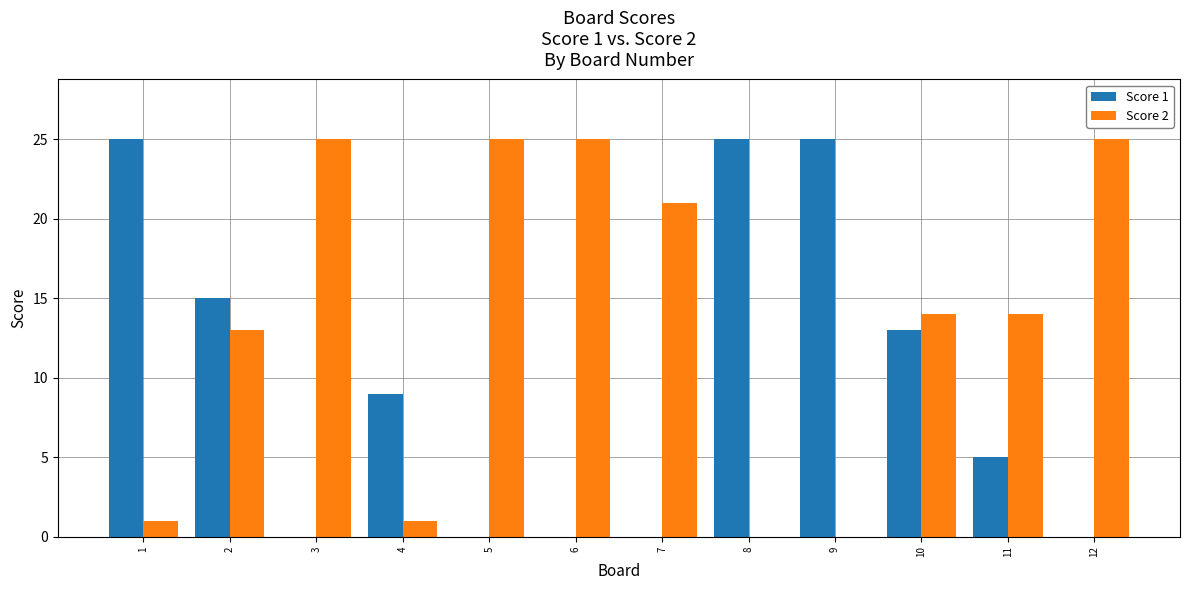

Are the bars horizontal?

No